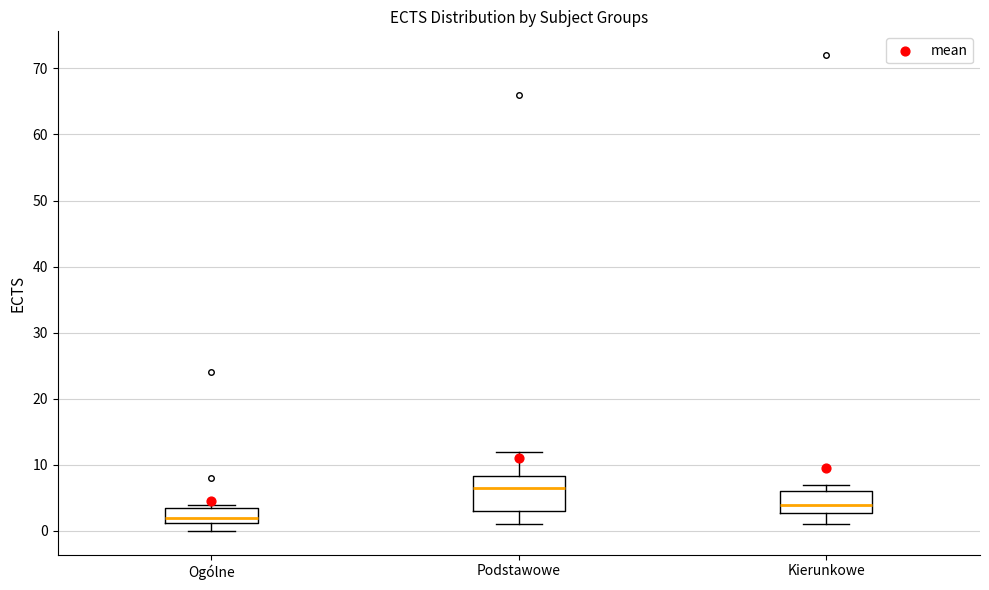

Where does the lower whisker of the box for Kierunkowe end on the y-axis? The values are not printed on the chart, so give them approximately, as read against the axis.

1